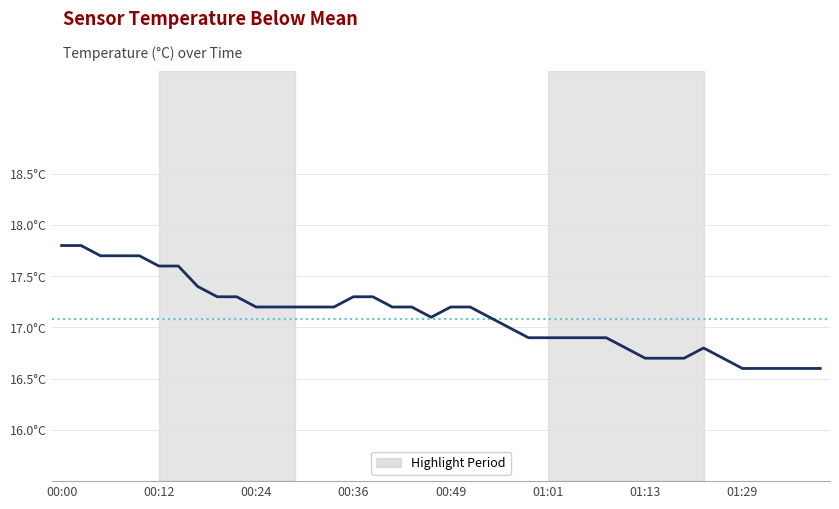

The chart shows a value of 8.0 at 01:39. True or false?

False